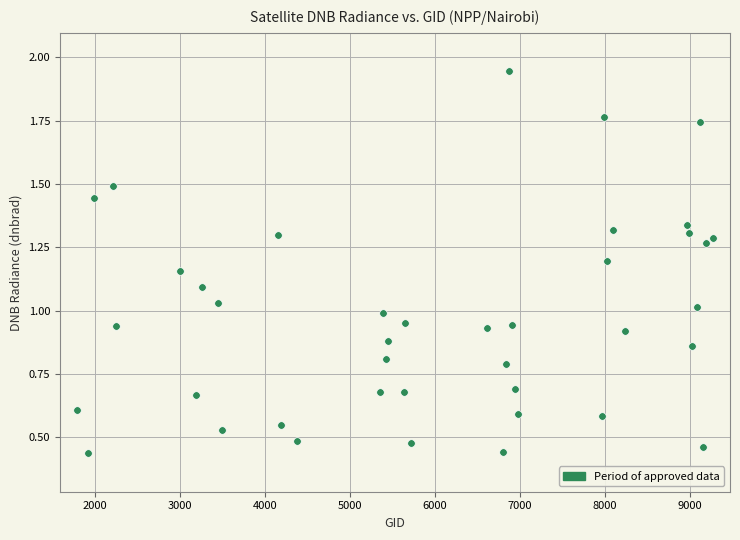

What is the range of X values (max minus min)?

7479.0